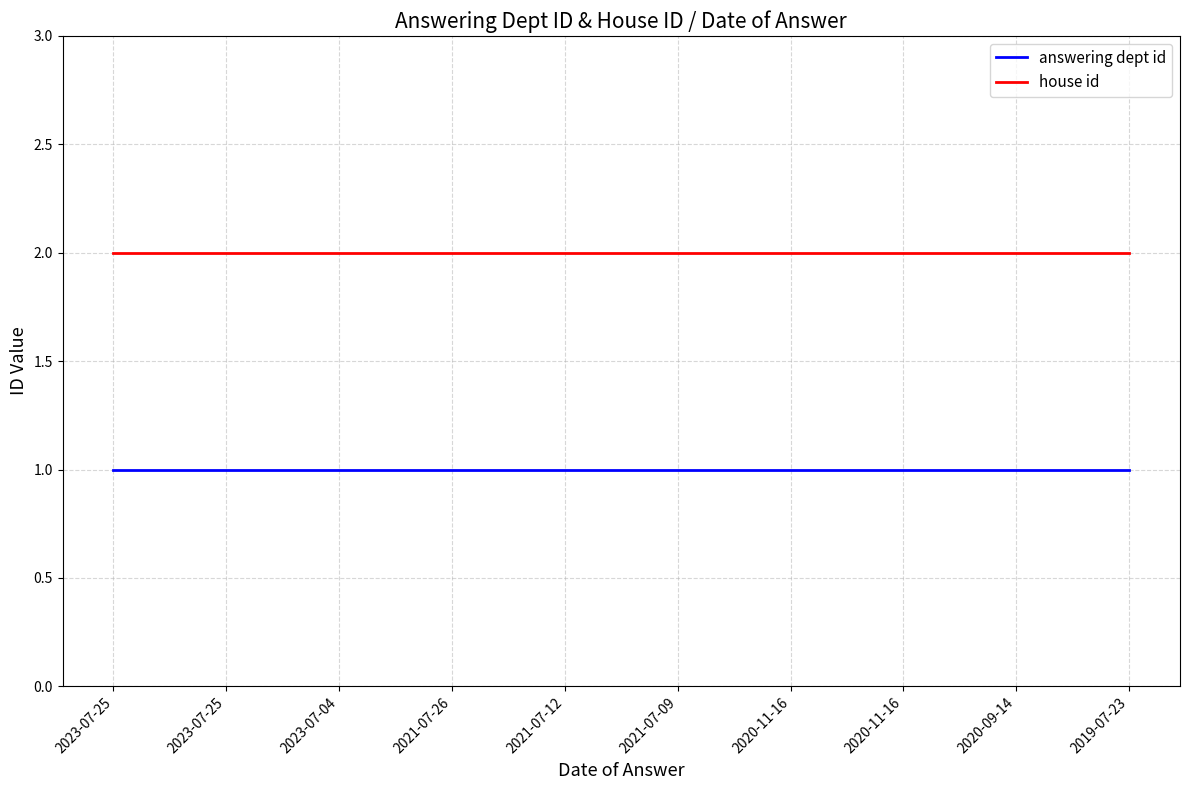

How many lines are shown in the chart?

2